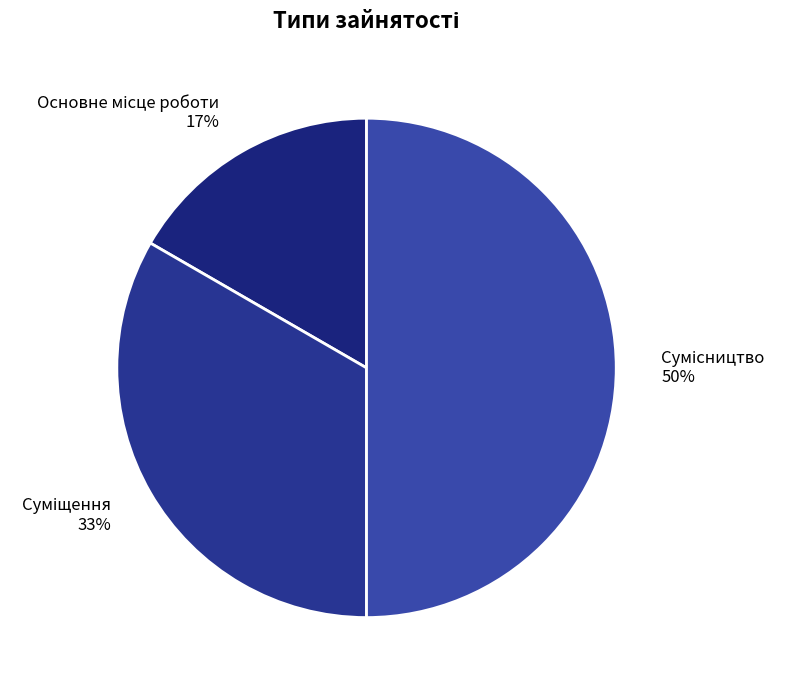

To the nearest percent, what is the average slice percentage?

33%